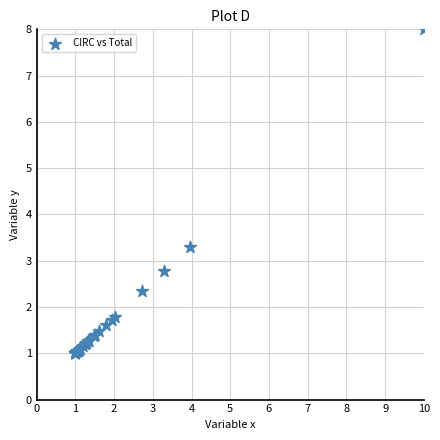

What Y value in the scatter plot is closest to 4?

3.3